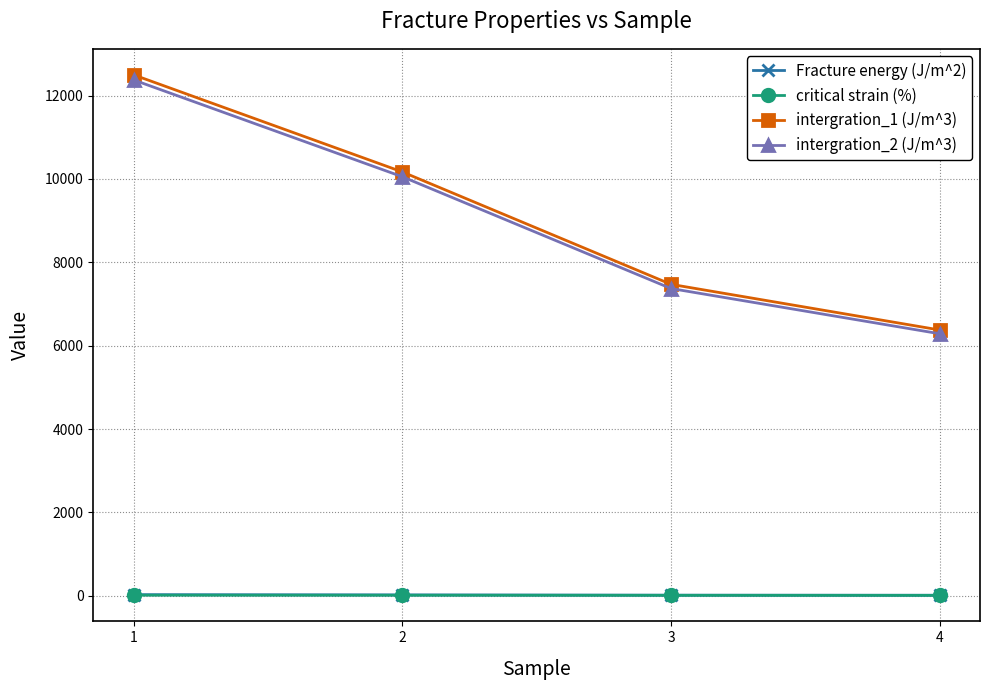

What is the minimum value for Fracture energy (J/m^2)?

13.2